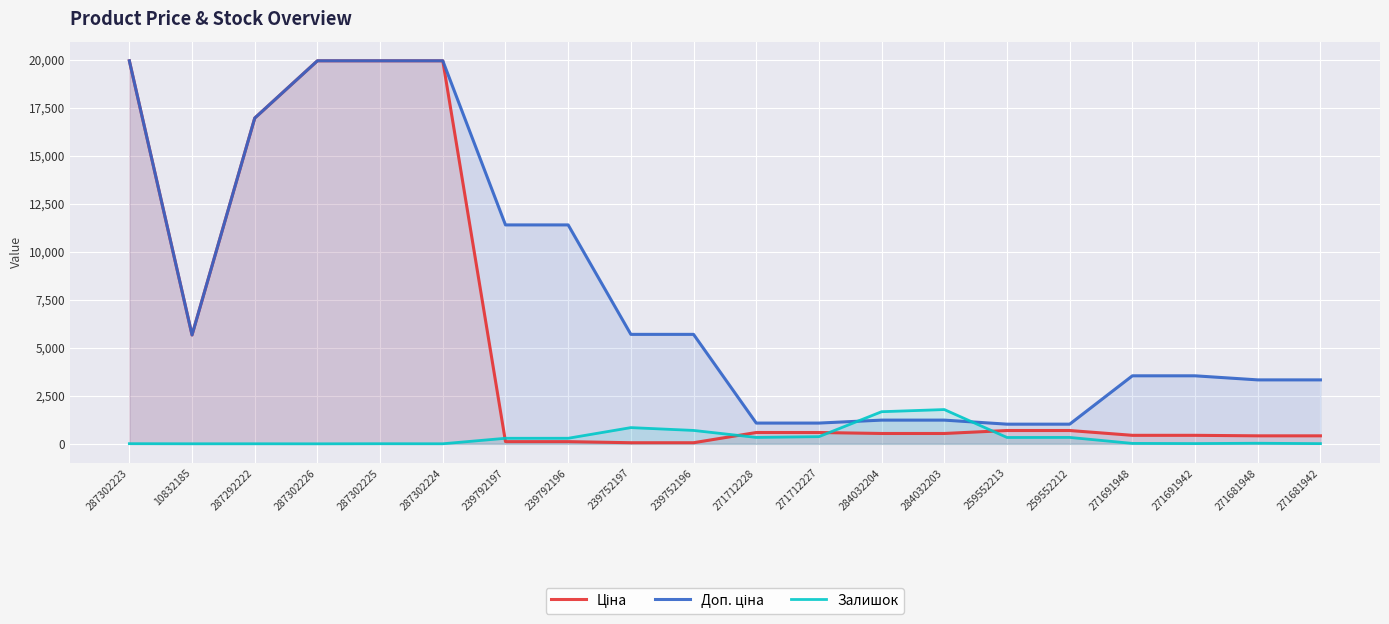

How many values in the Залишок series exceed 289?

9